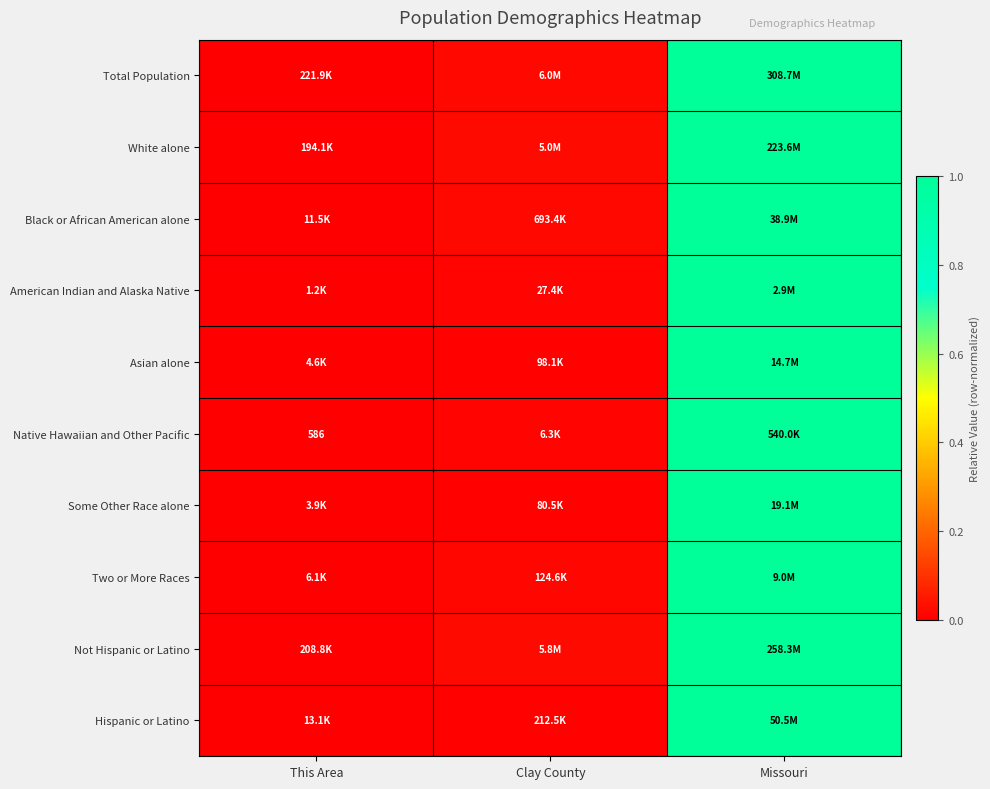

What is the sum of all Some Other Race alone values?

1.0